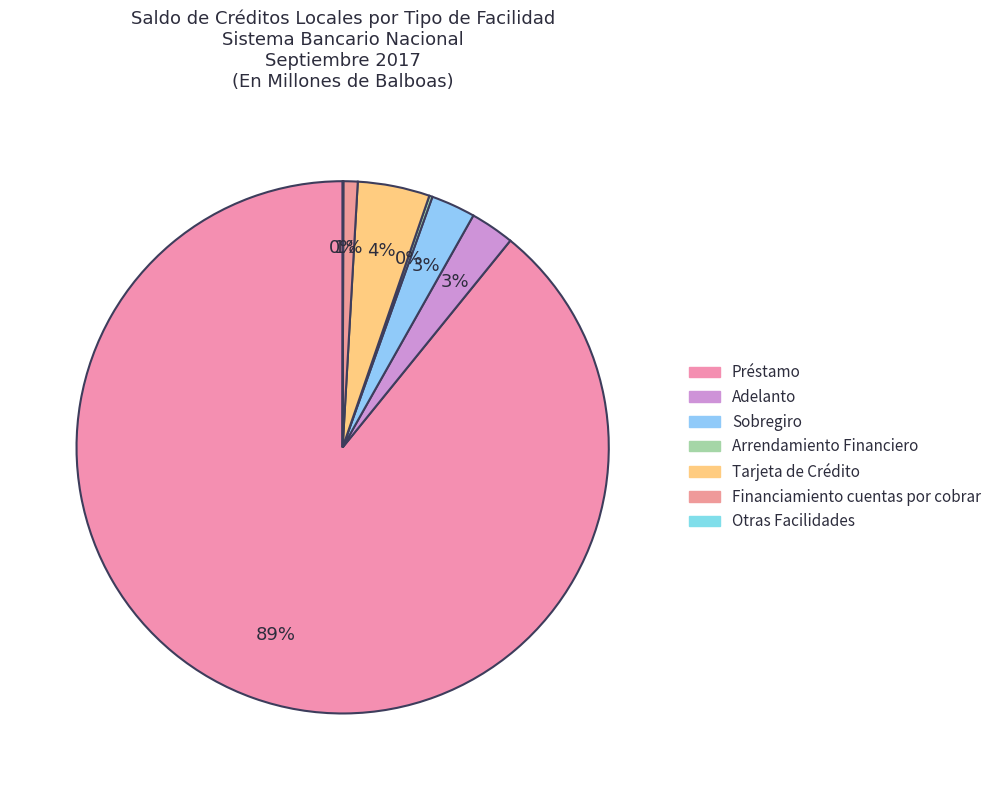

What is the largest slice in the pie chart?

Préstamo